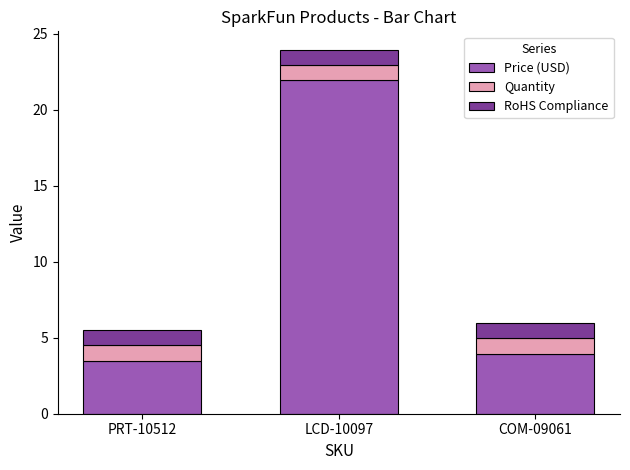

What are all the series names shown in the legend?

Price (USD), Quantity, RoHS Compliance